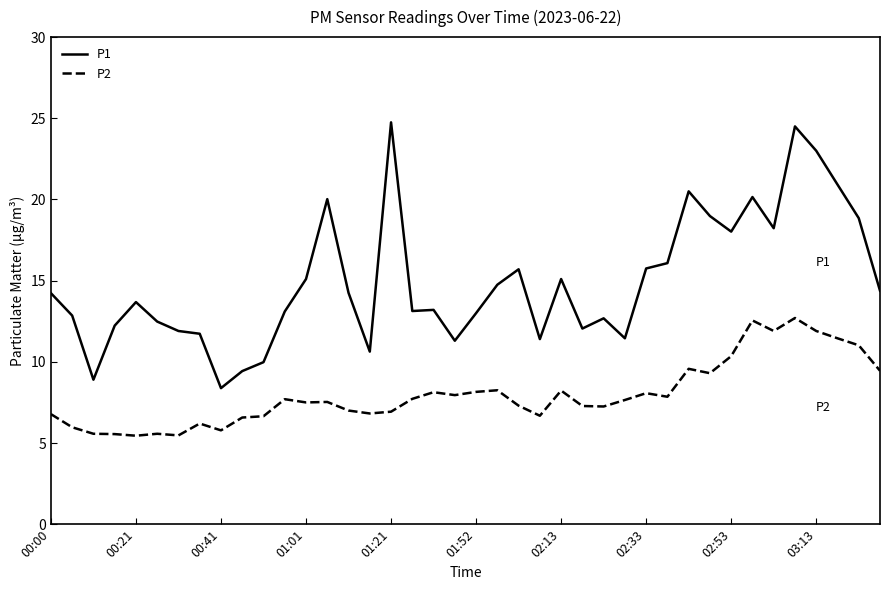

What is the smallest value displayed?

5.5